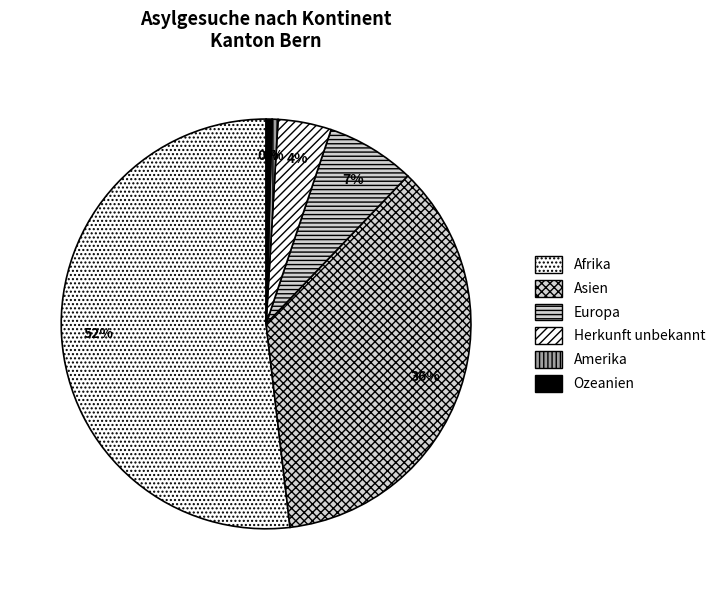

True or false: Afrika accounts for 46% of the total.

False